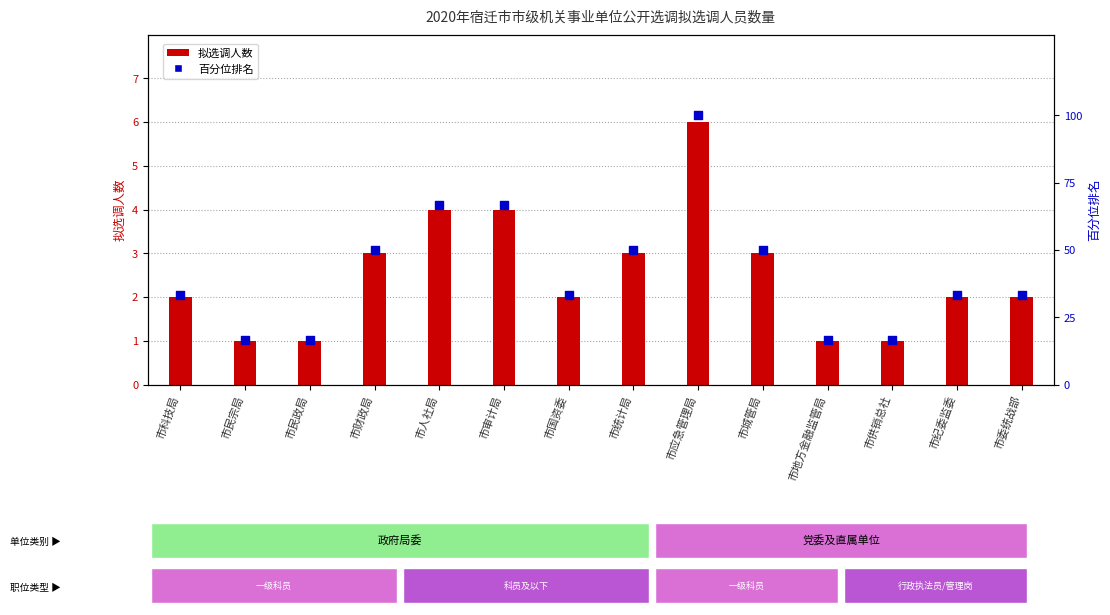

What is the ratio of the value at 市应急管理局 to the value at 市人社局?

1.5